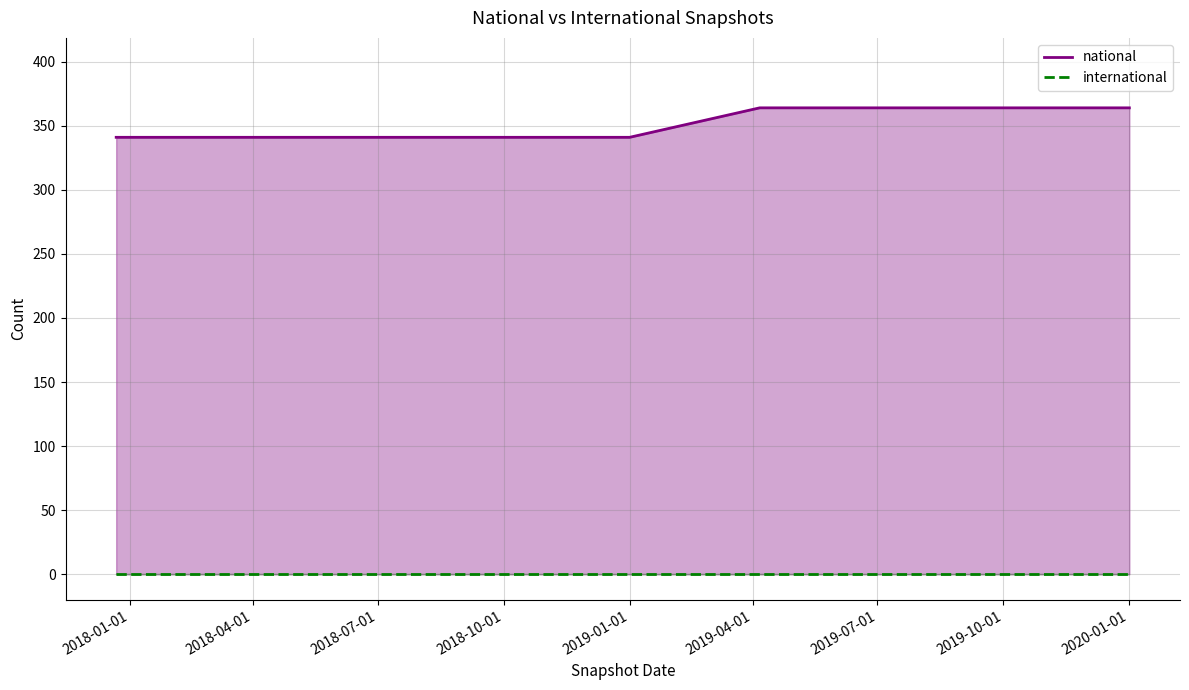

How many lines are shown in the chart?

2